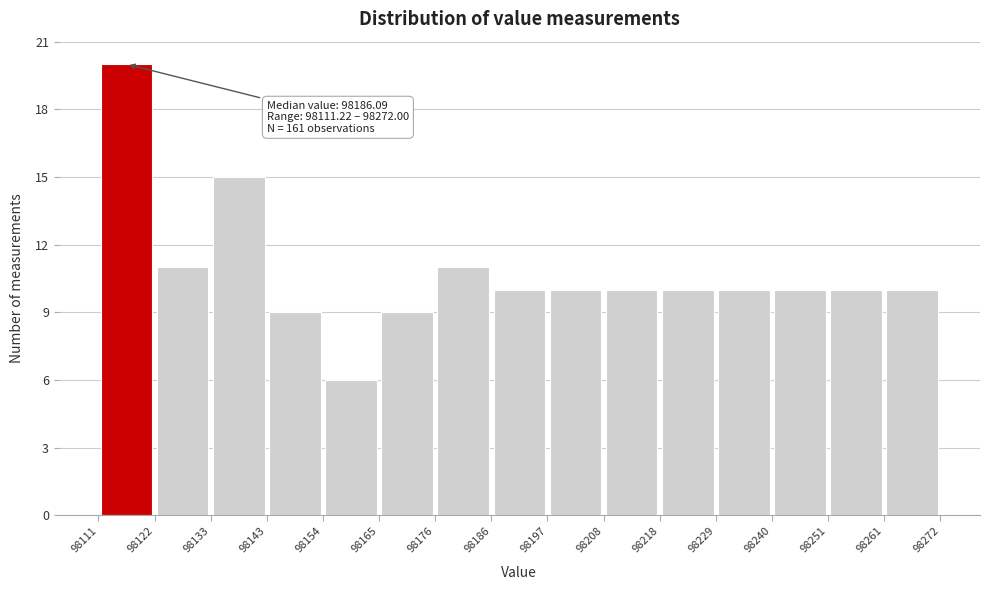

Over which range of the x-axis is the bar tallest?

98111 to 98122